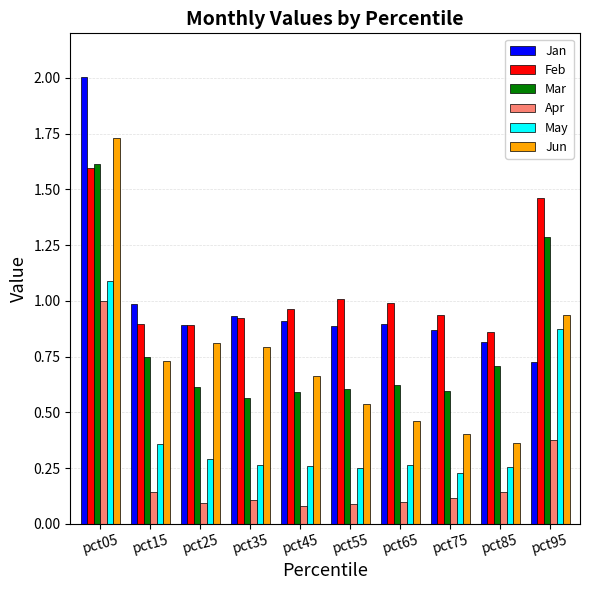

At which category is the sum across all series the highest?

pct05